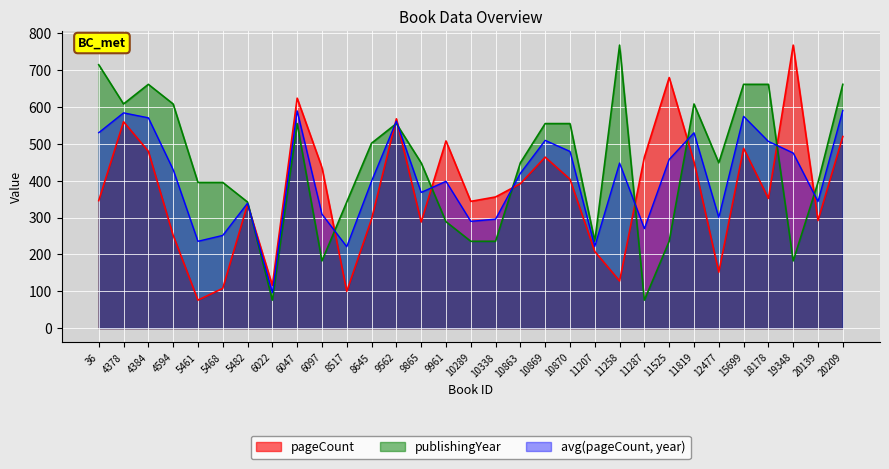

Between which two adjacent categories do publishingYear and pageCount first intersect?

5482 and 6022